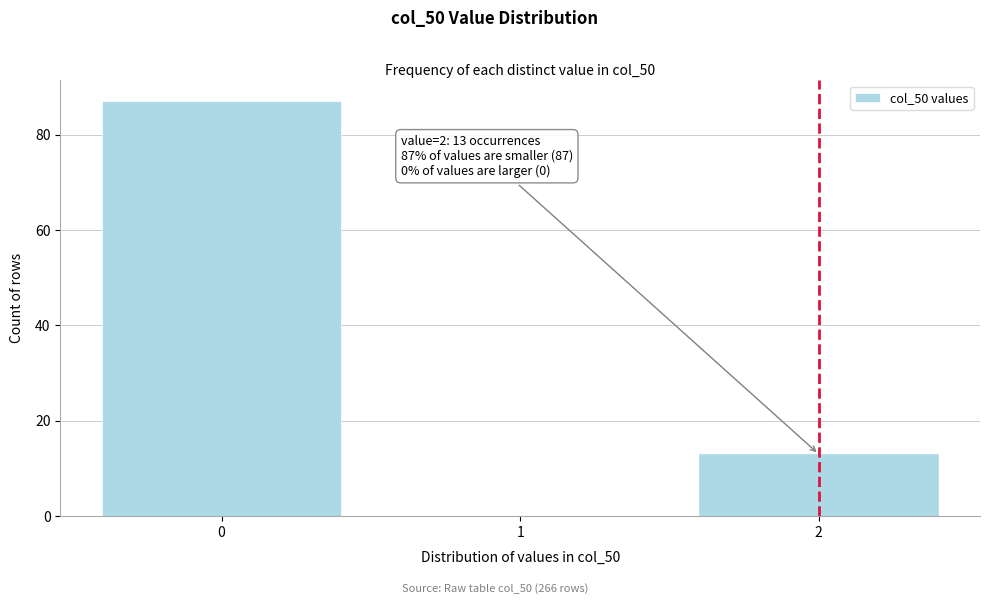

Over which range of the x-axis is the bar tallest?

-0.5 to 0.5